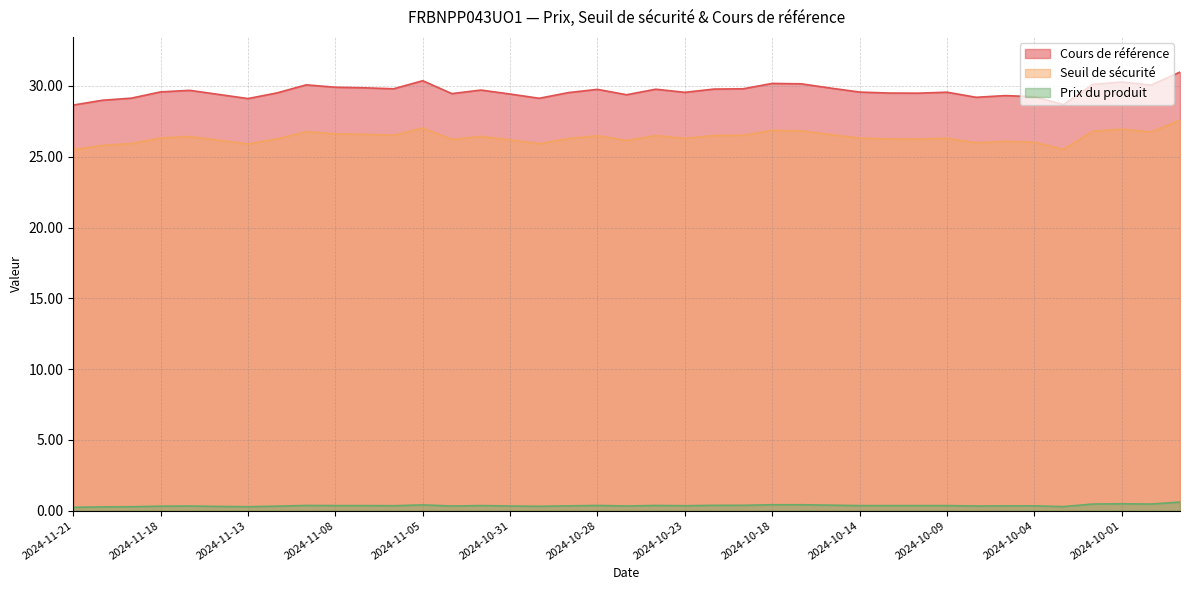

How many categories are shown in the chart?

39